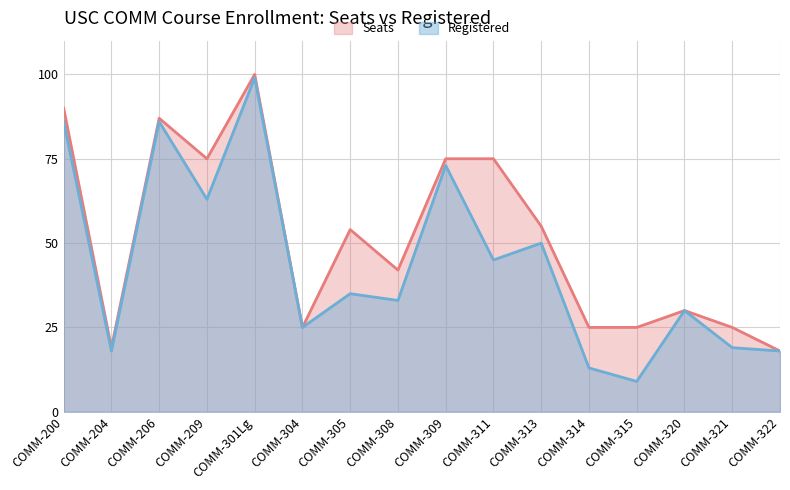

At how many categories does at least one series exceed 94?

1